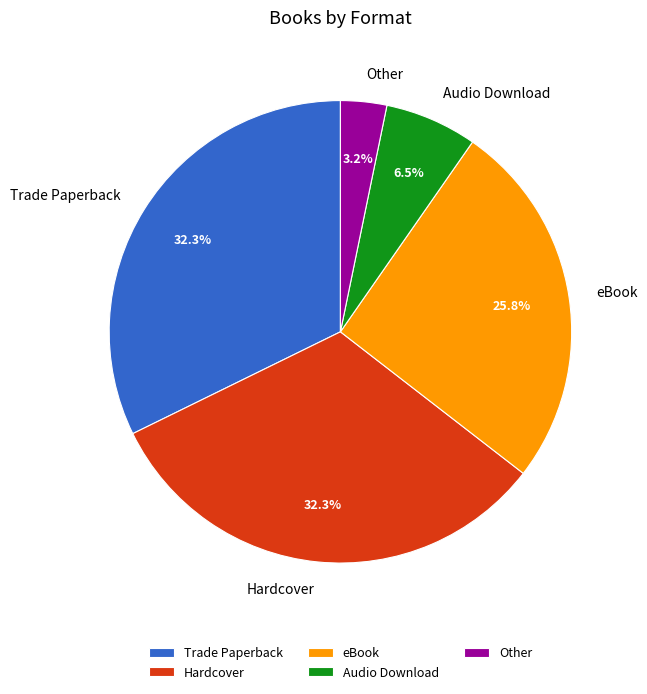

To the nearest percent, what is the combined percentage of Trade Paperback and Other?

35%